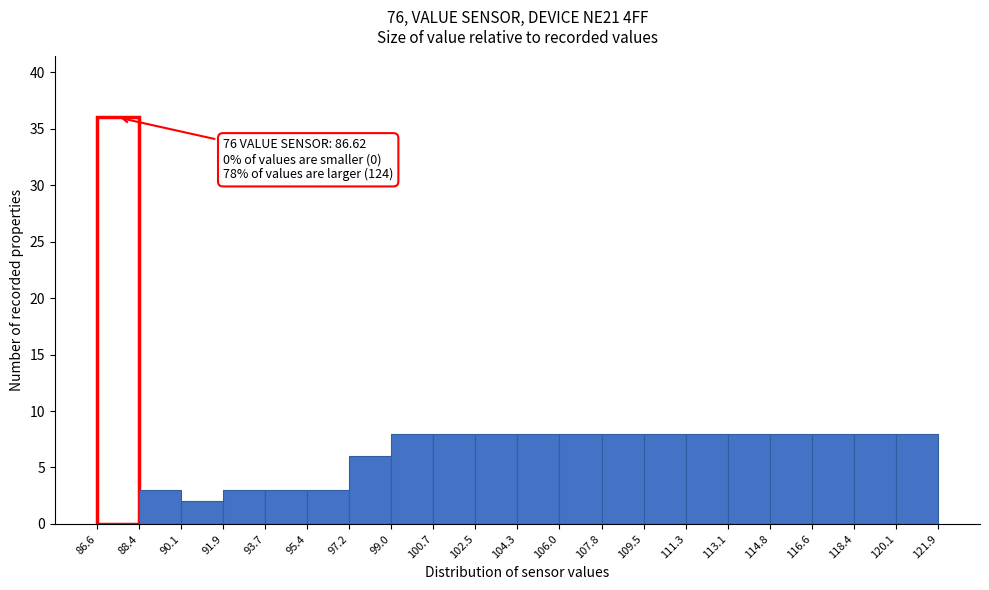

Which range on the x-axis has the tallest bar?

86.6 to 88.4